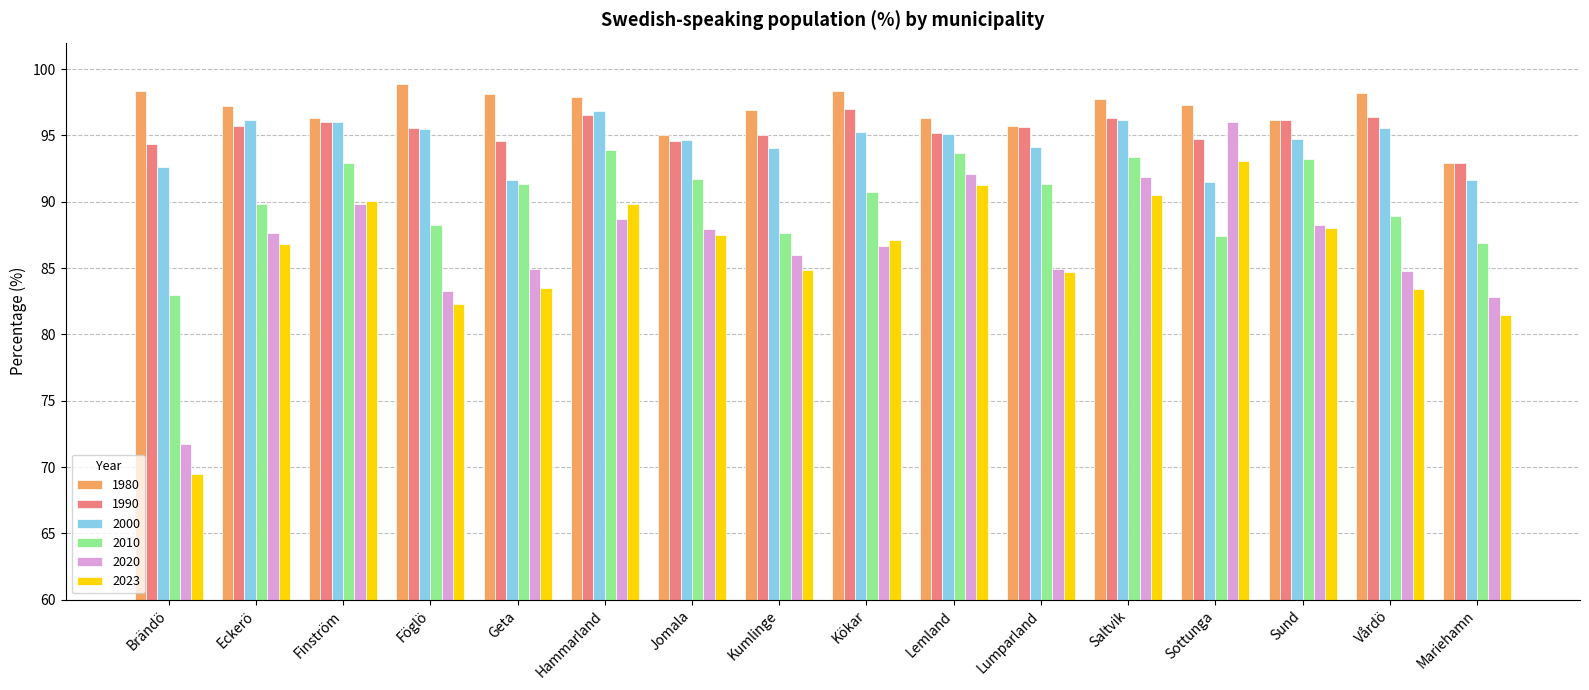

Are the bars grouped side by side (vs. stacked)?

Yes